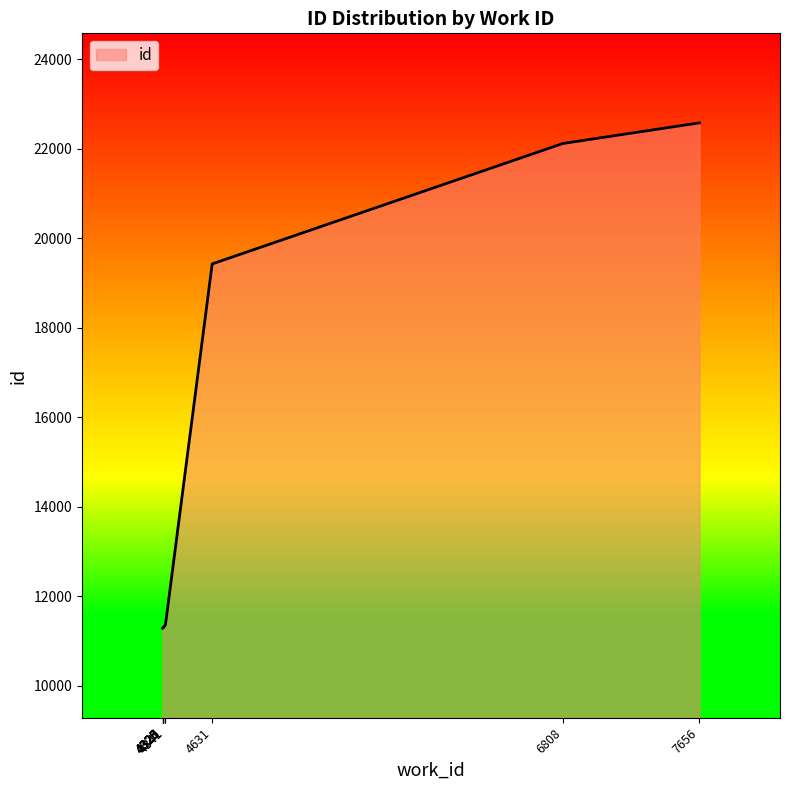

What is the label of the 10th point from the left?

7656